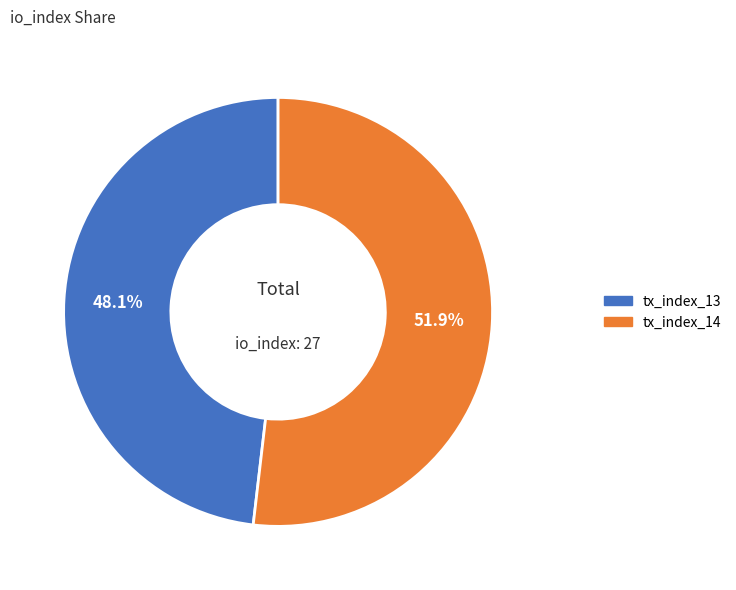

How many slices are in this pie chart?

2